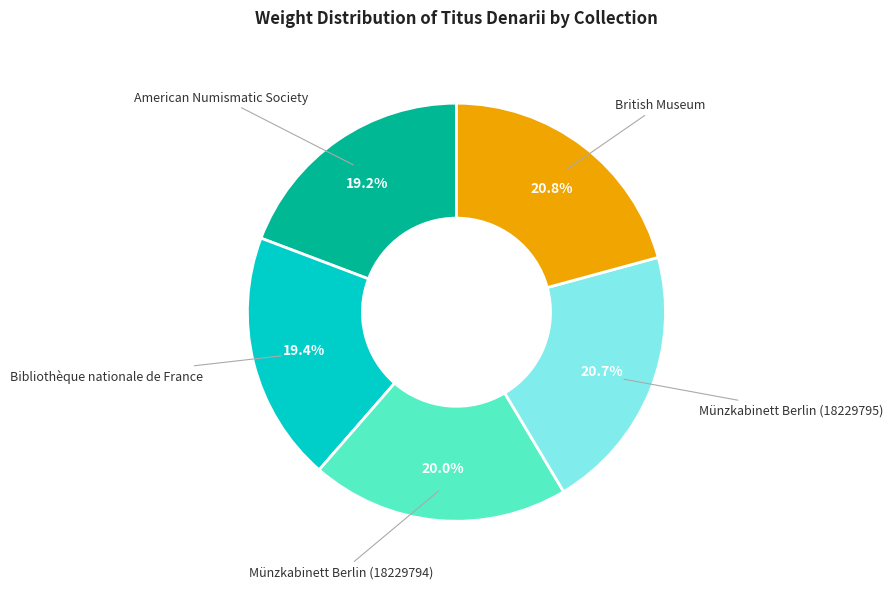

Does any single category account for the majority?

No